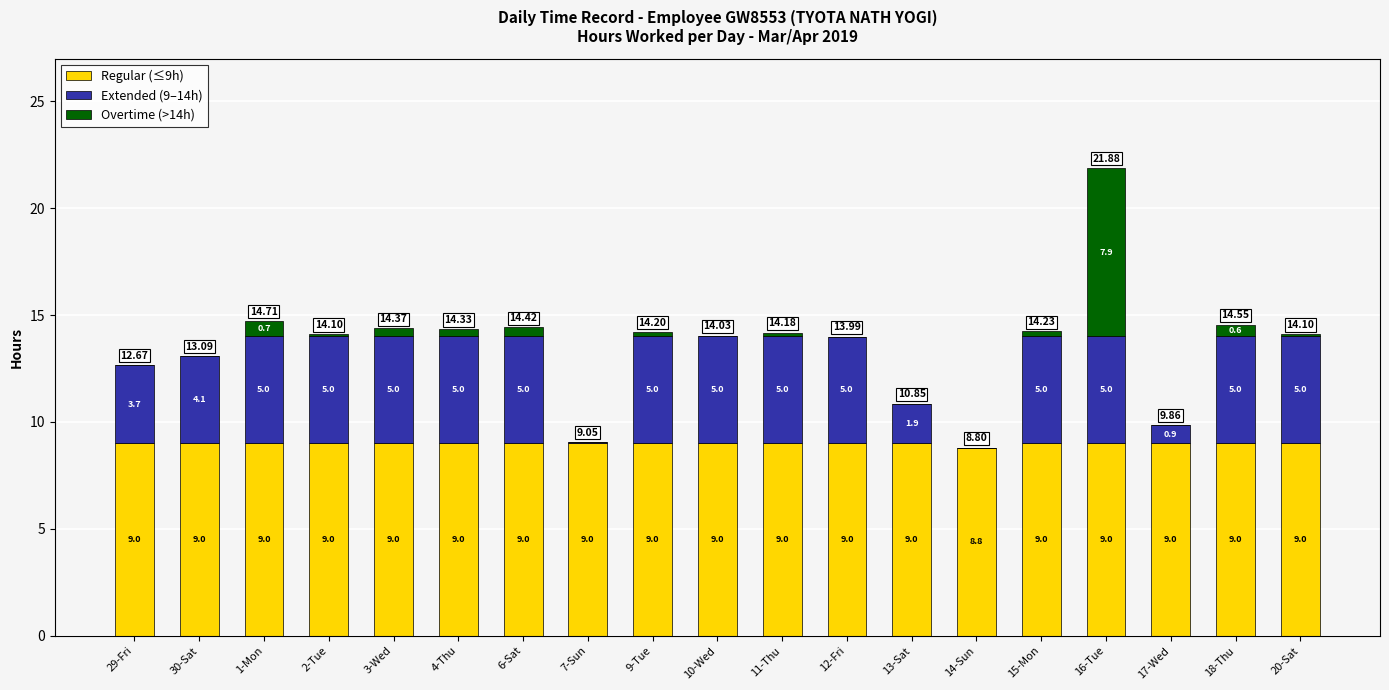

What is the total value across all series at 3-Wed?

14.4